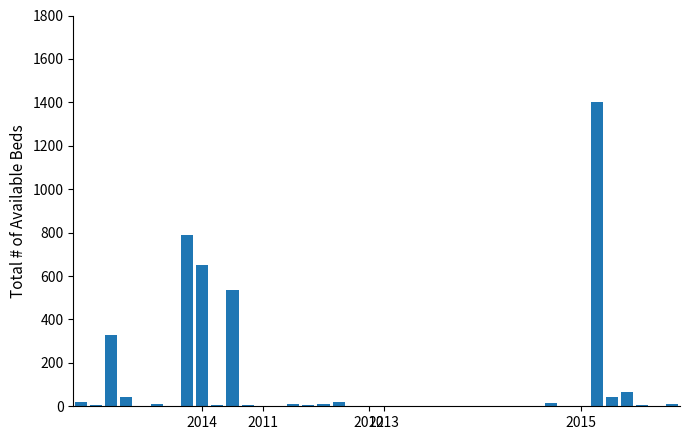

What is the sum of all values?

3997.9